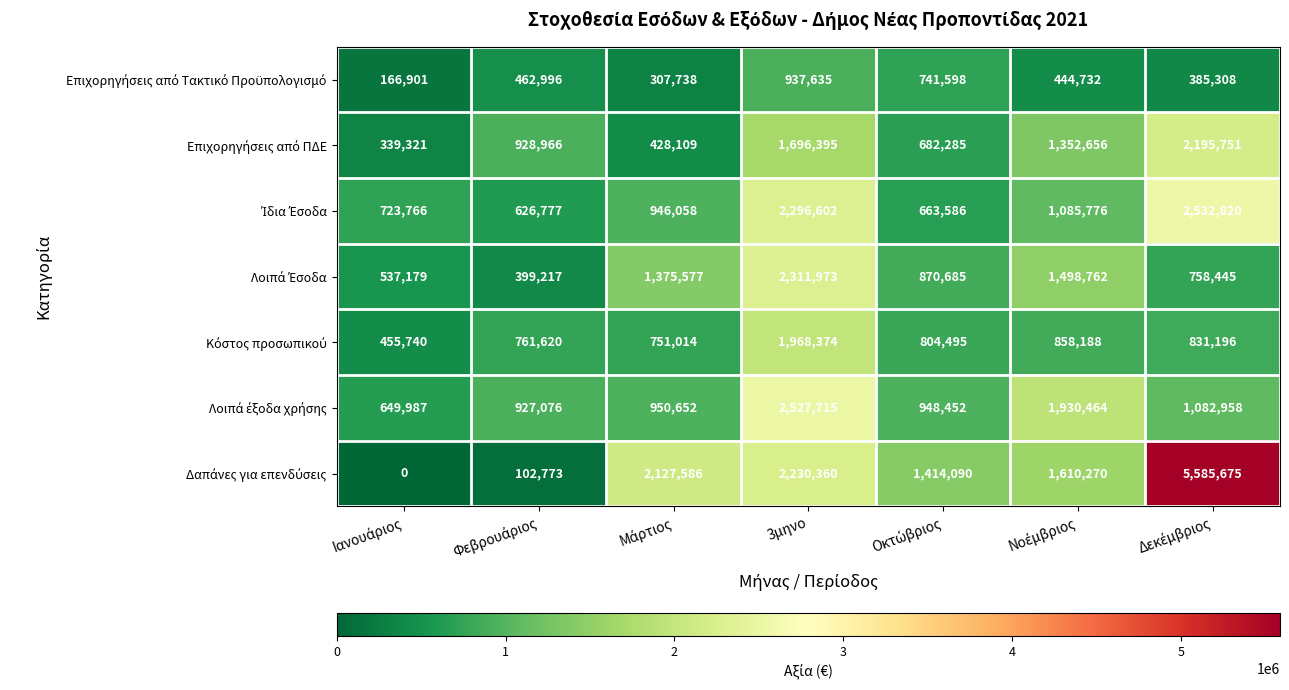

At which category is the sum across all series the highest?

3μηνο